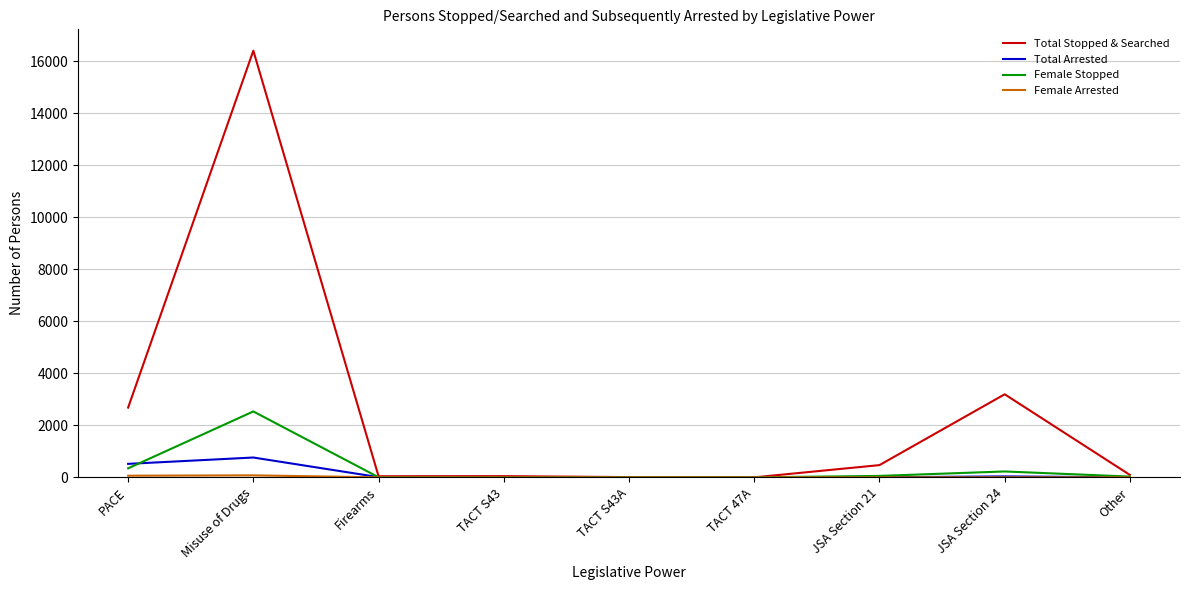

Between Misuse of Drugs and TACT S43A, which series saw the biggest shift?

Total Stopped & Searched